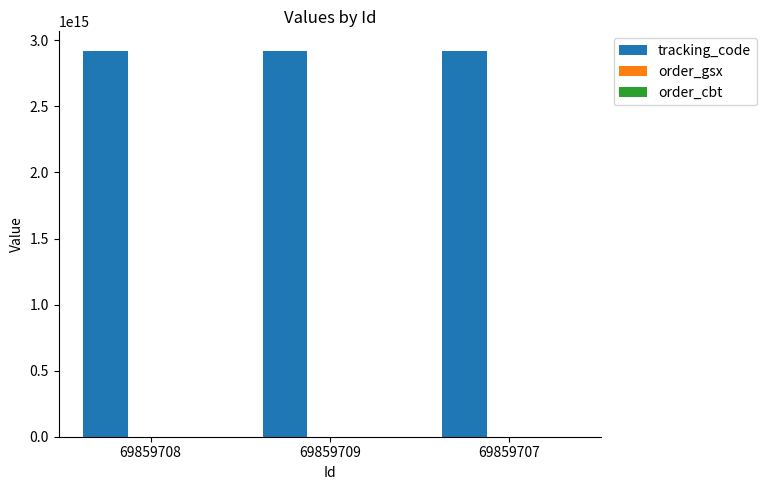

The value of tracking_code at 69859709 is 2922272162593000. True or false?

True